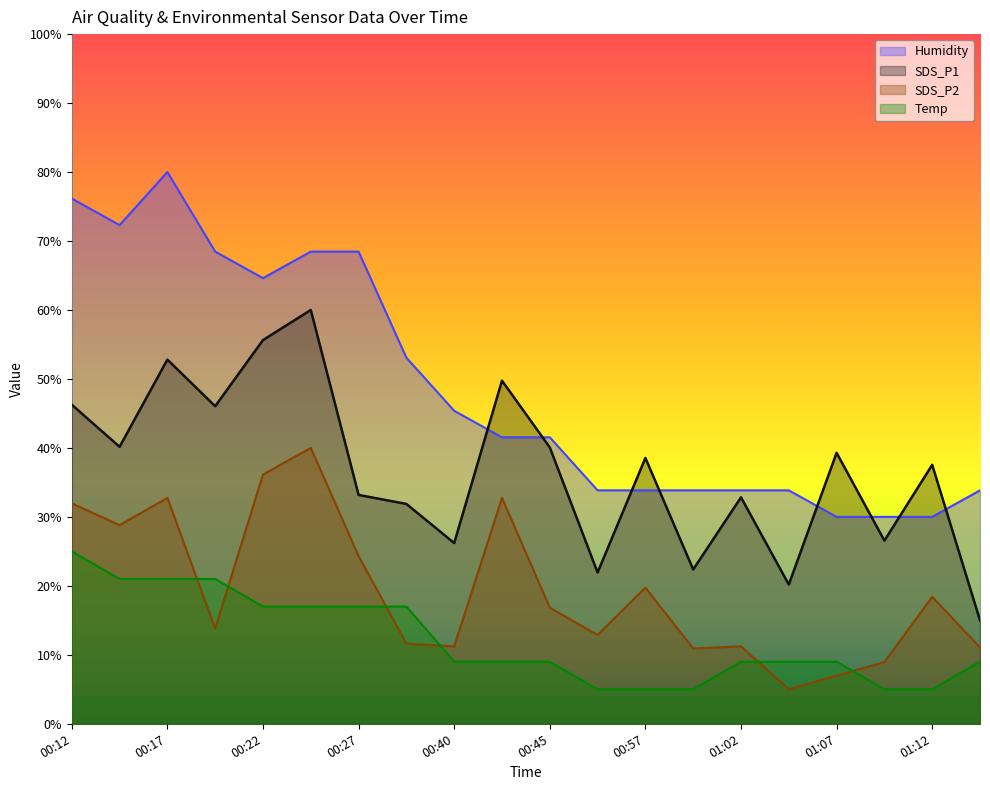

What is the greatest value displayed?

80.0